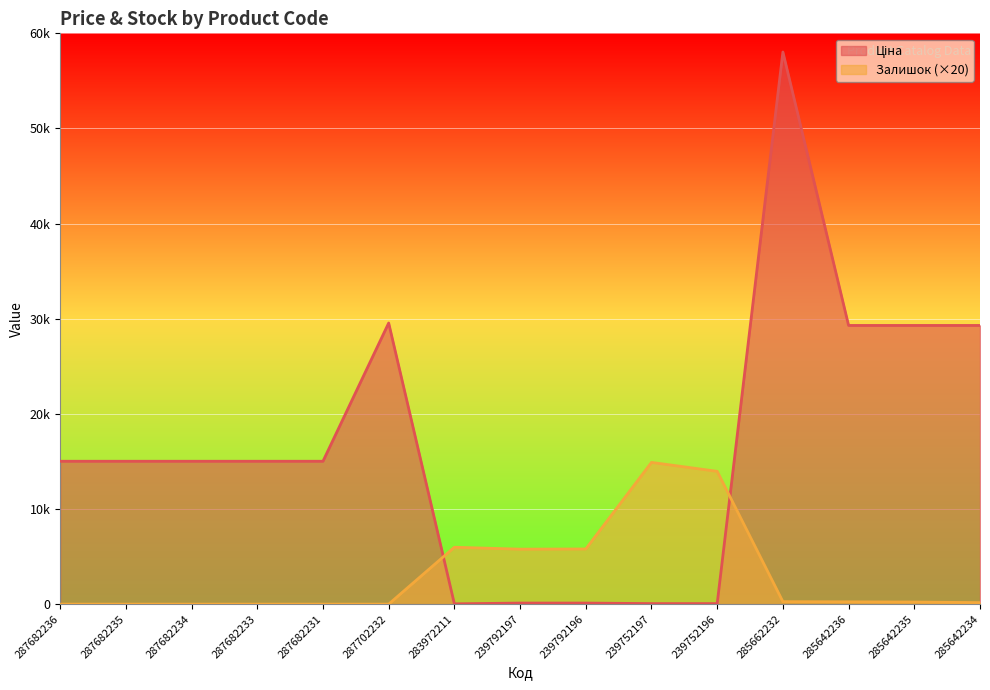

Is it true that Ціна equals 19189.9 at 285662232?

False